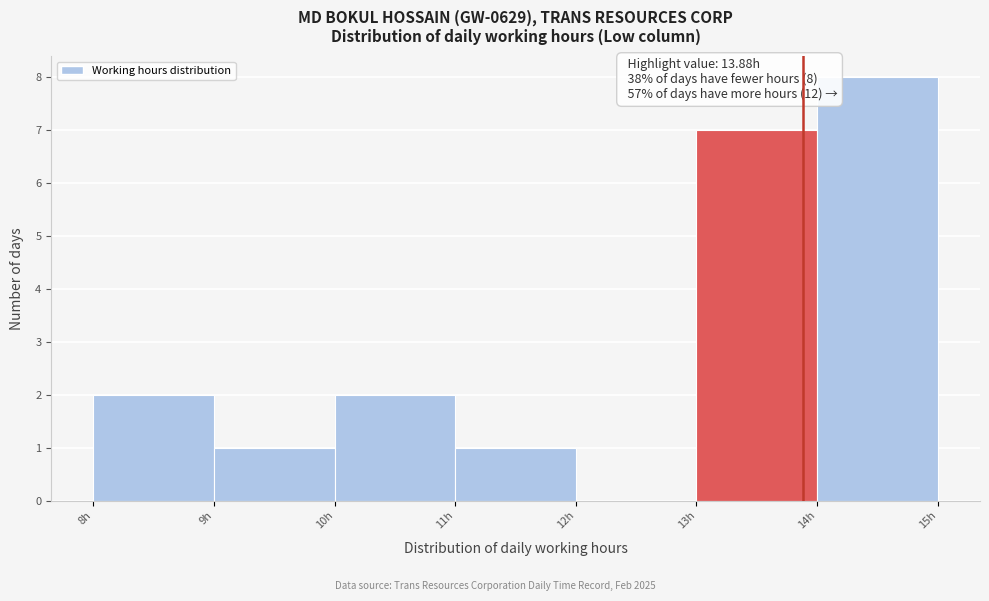

Over which range of the x-axis is the bar tallest?

14 to 15